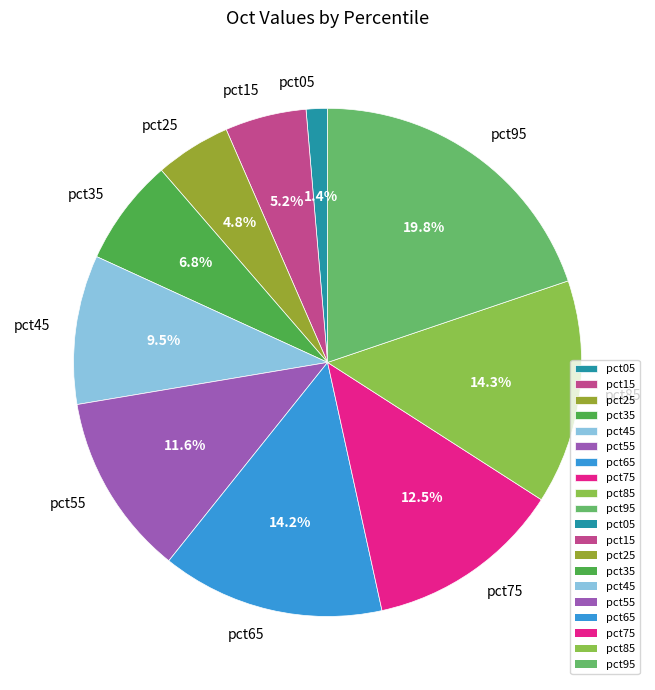

Does pct25 represent more than half of the total?

No